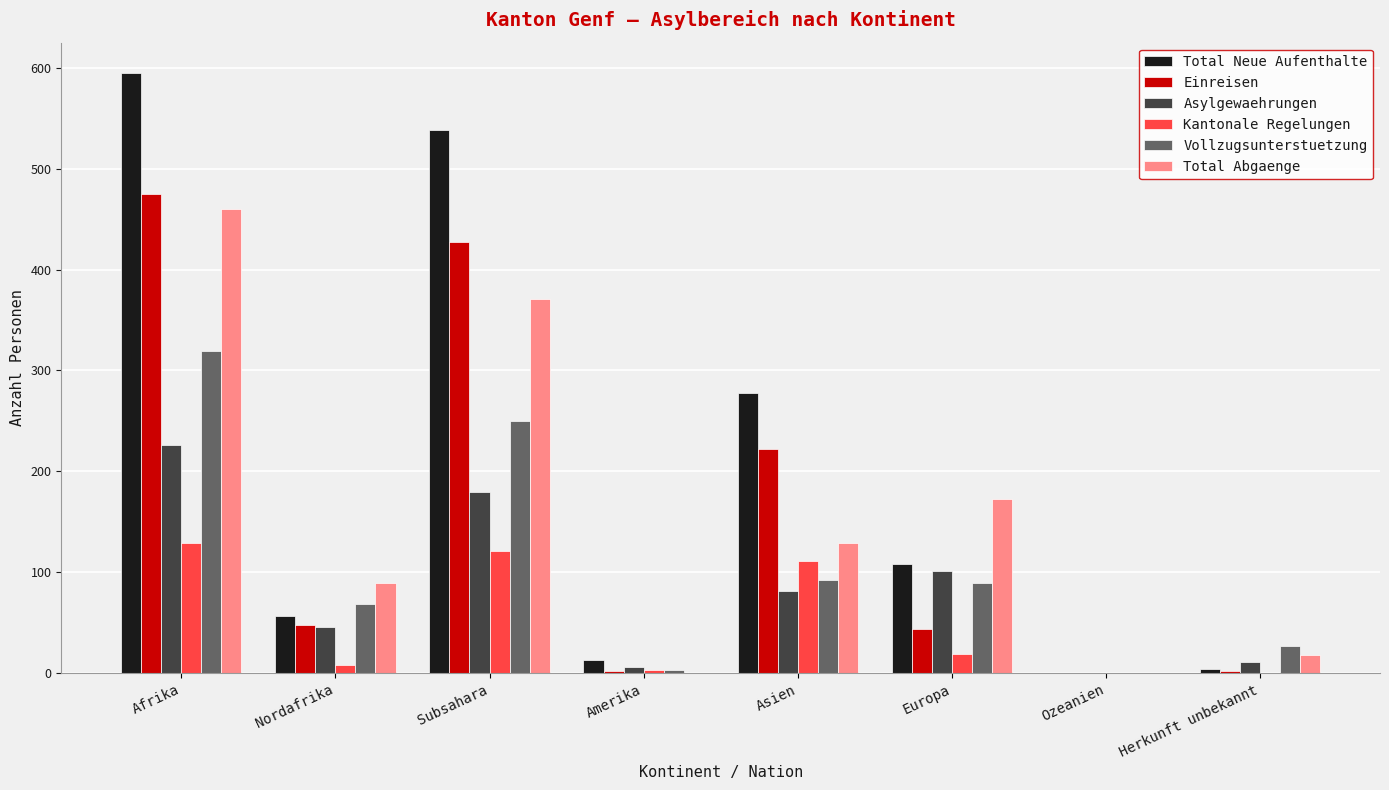

Is it true that Total Abgaenge equals 273 at Amerika?

False